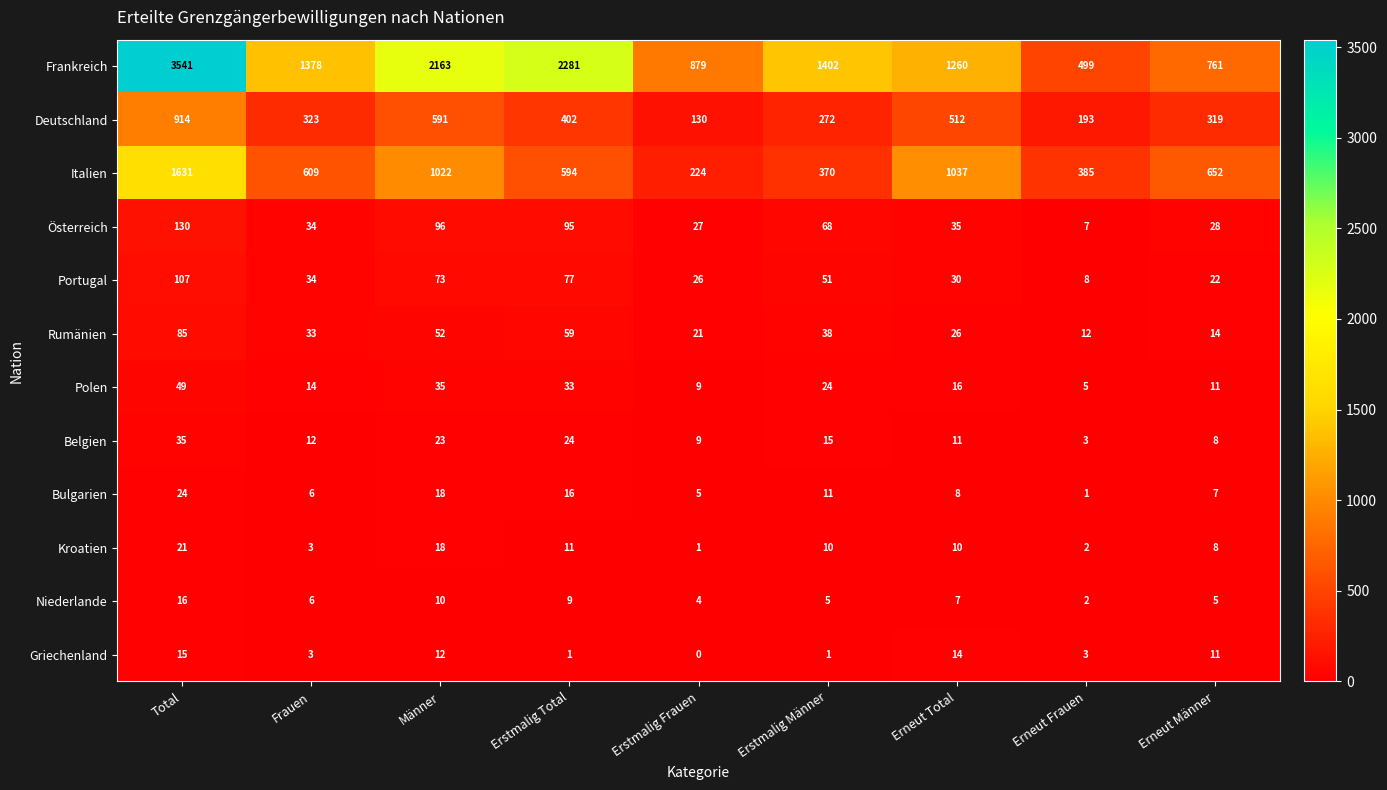

Read the Griechenland value at Erneut Männer, to the nearest 10.

10